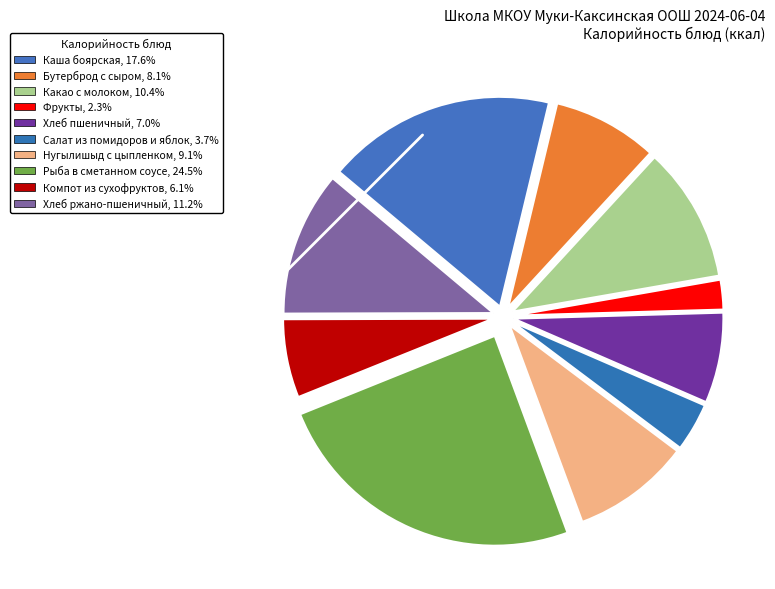

What is the ratio of the value at Компот из сухофруктов to the value at Хлеб пшеничный?

0.9